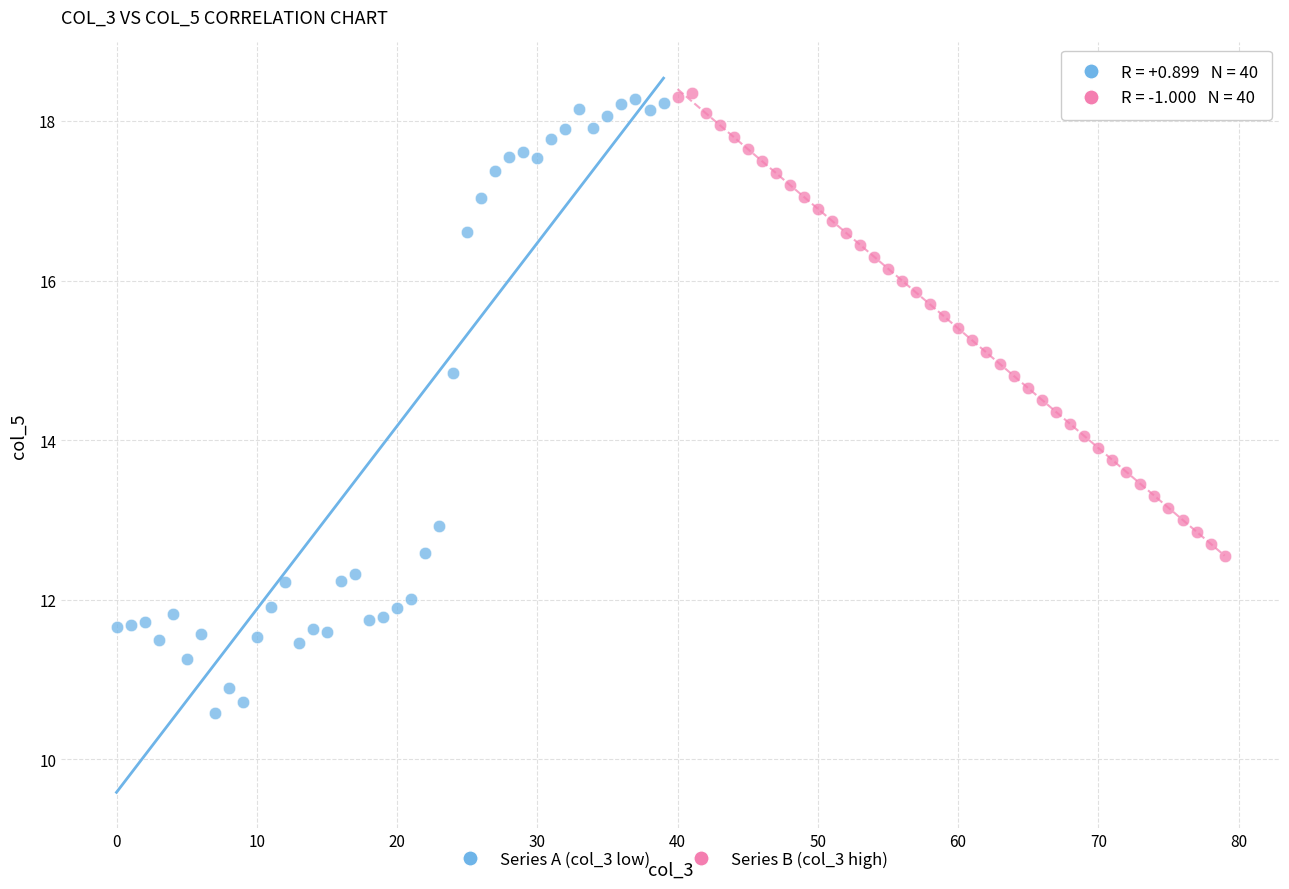

Which series has the widest spread of Y values?

Series A (col_3 low)